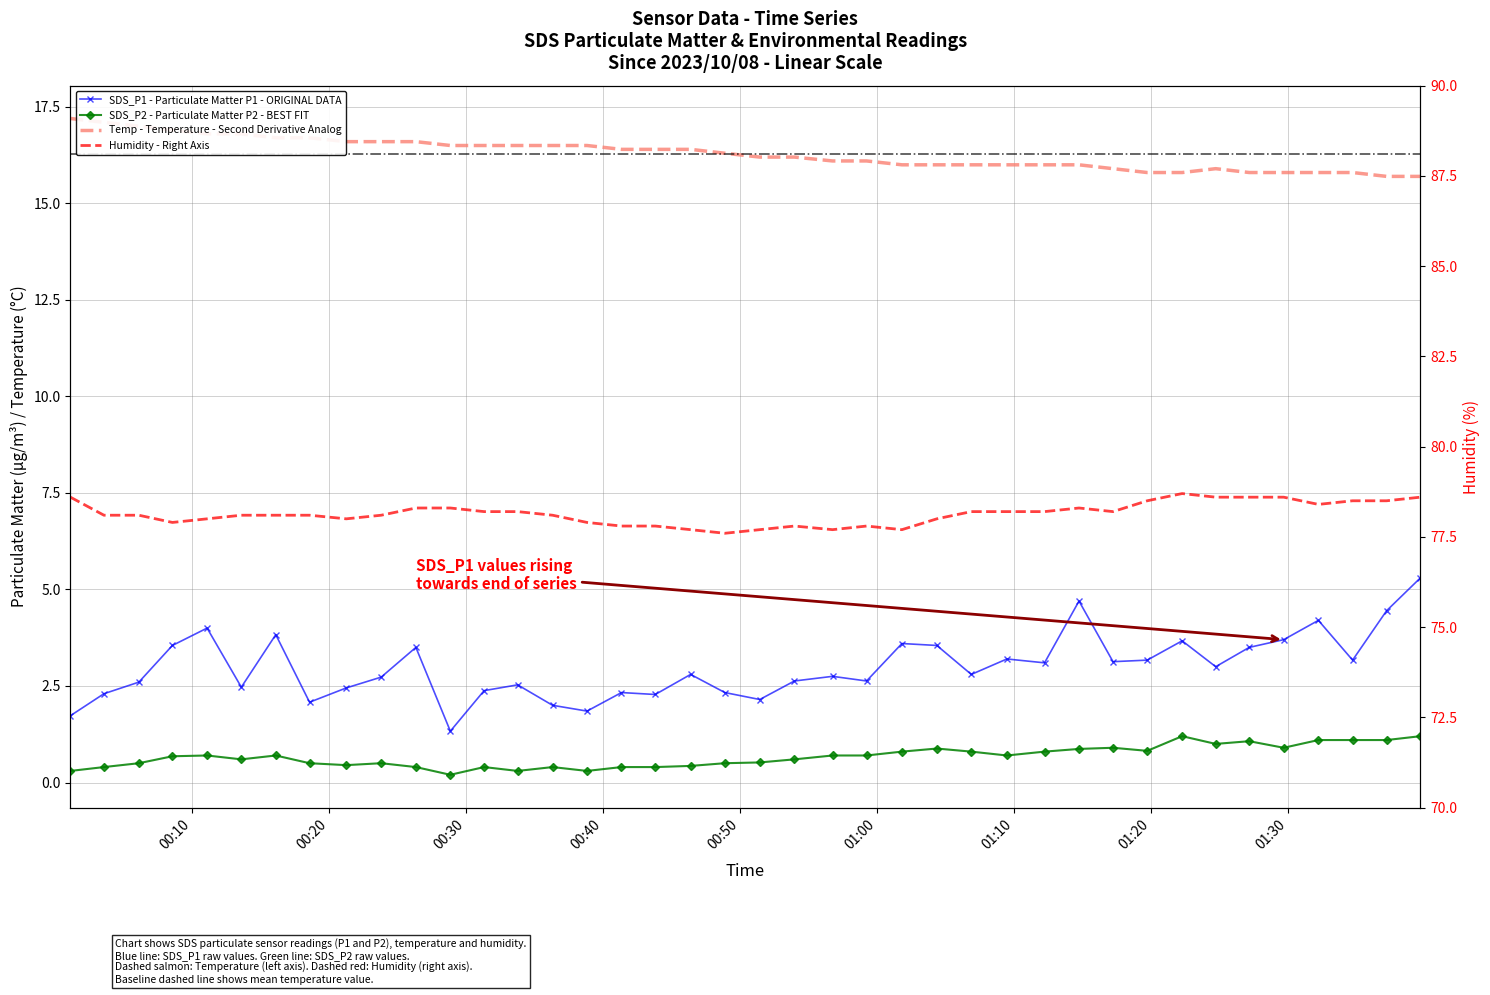

Reading right to left, what are all the values shown in this chart?

SDS_P1: 5.3	4.5	3.2	4.2	3.7	3.5	3.0	3.7	3.2	3.1	4.7	3.1	3.2	2.8	3.5	3.6	2.6	2.8	2.6	2.1	2.3	2.8	2.3	2.3	1.9	2.0	2.5	2.4	1.3	3.5	2.7	2.5	2.1	3.8	2.5	4.0	3.5	2.6	2.3	1.7
SDS_P2: 1.2	1.1	1.1	1.1	0.9	1.1	1.0	1.2	0.8	0.9	0.9	0.8	0.7	0.8	0.9	0.8	0.7	0.7	0.6	0.5	0.5	0.4	0.4	0.4	0.3	0.4	0.3	0.4	0.2	0.4	0.5	0.5	0.5	0.7	0.6	0.7	0.7	0.5	0.4	0.3
Temp: 15.7	15.7	15.8	15.8	15.8	15.8	15.9	15.8	15.8	15.9	16.0	16.0	16.0	16.0	16.0	16.0	16.1	16.1	16.2	16.2	16.3	16.4	16.4	16.4	16.5	16.5	16.5	16.5	16.5	16.6	16.6	16.6	16.7	16.7	16.8	16.8	16.9	17.0	17.1	17.2
Humidity: 78.6	78.5	78.5	78.4	78.6	78.6	78.6	78.7	78.5	78.2	78.3	78.2	78.2	78.2	78.0	77.7	77.8	77.7	77.8	77.7	77.6	77.7	77.8	77.8	77.9	78.1	78.2	78.2	78.3	78.3	78.1	78.0	78.1	78.1	78.1	78.0	77.9	78.1	78.1	78.6